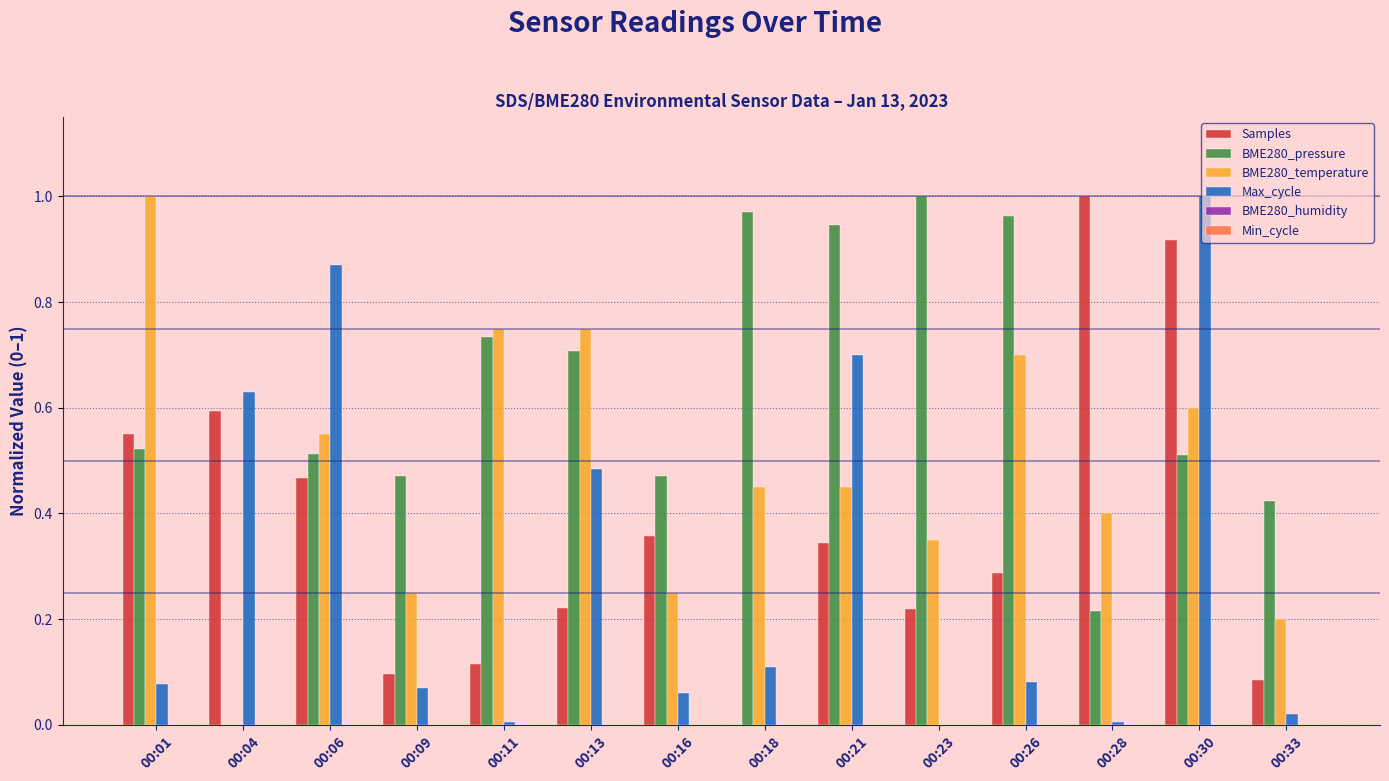

What is the total value across all series at 00:30?

3.0